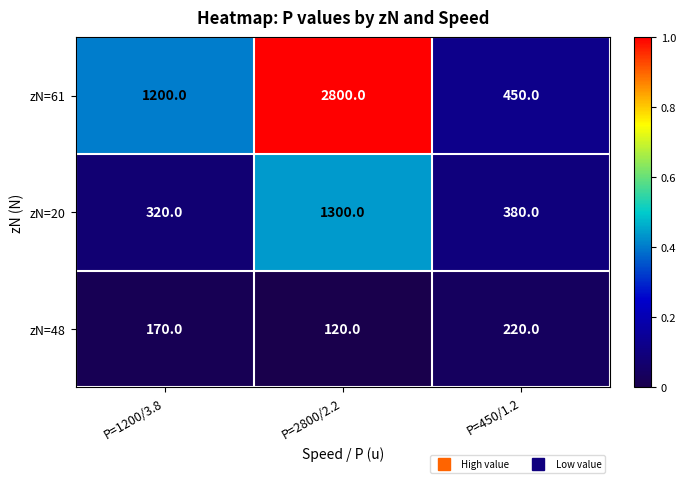

Rank the series at P=2800/2.2 from highest to lowest value.

zN=61, zN=20, zN=48